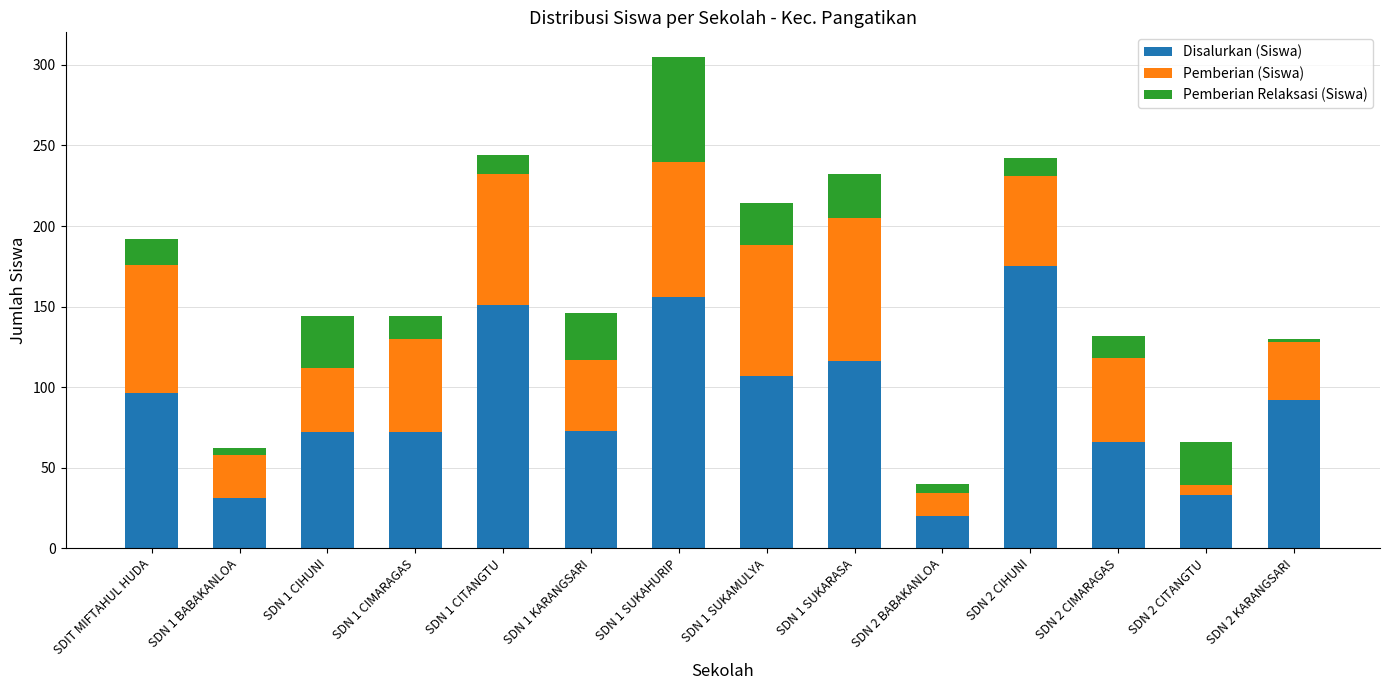

What is the sum of all Disalurkan (Siswa) values?

1260